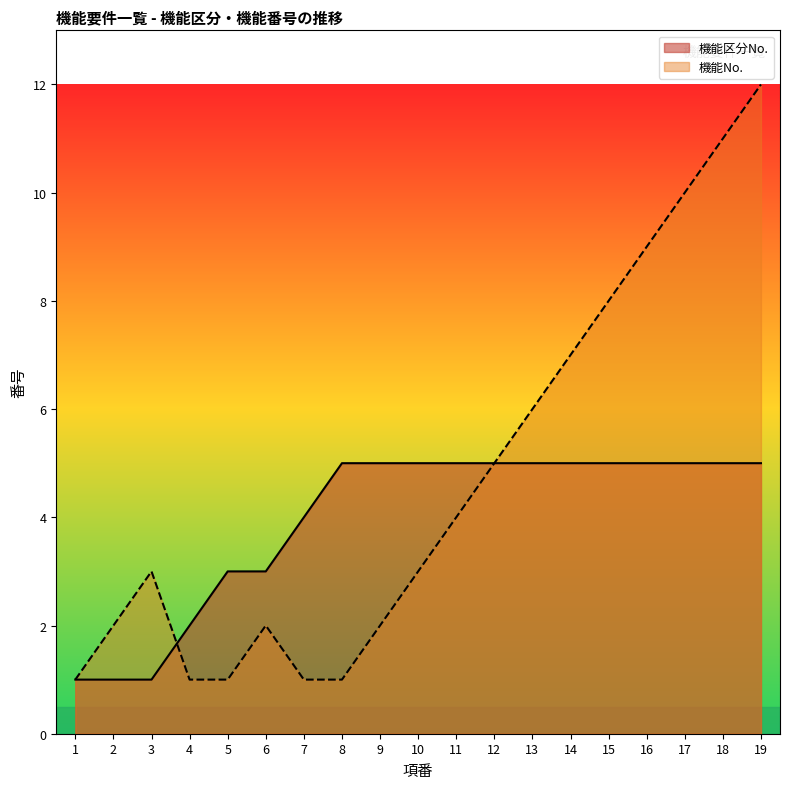

At how many categories does at least one series exceed 5?

7